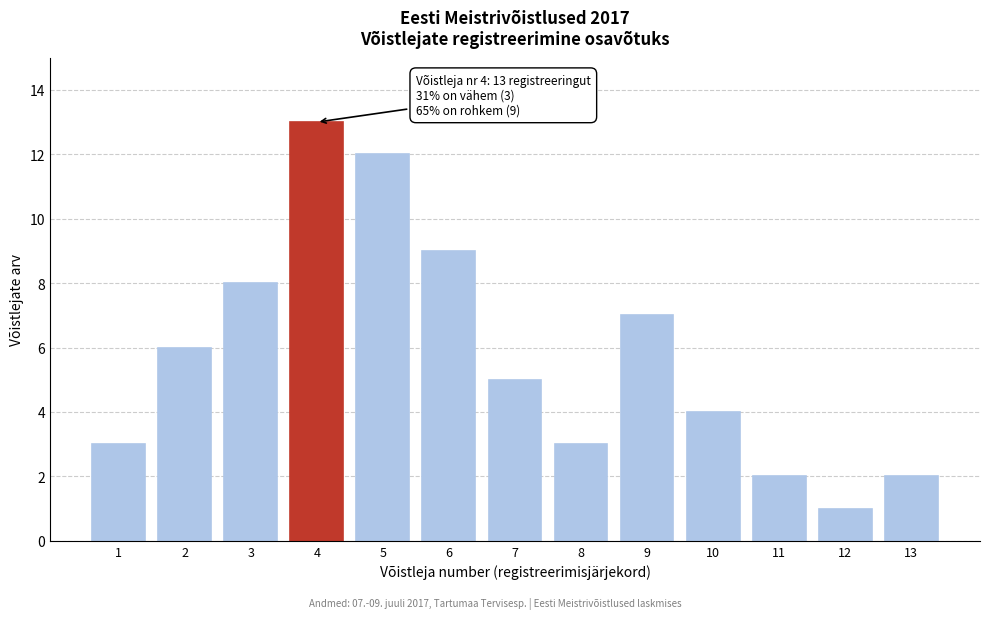

Reading right to left, extract all data points from this chart.

13=2	12=1	11=2	10=4	9=7	8=3	7=5	6=9	5=12	4=13	3=8	2=6	1=3